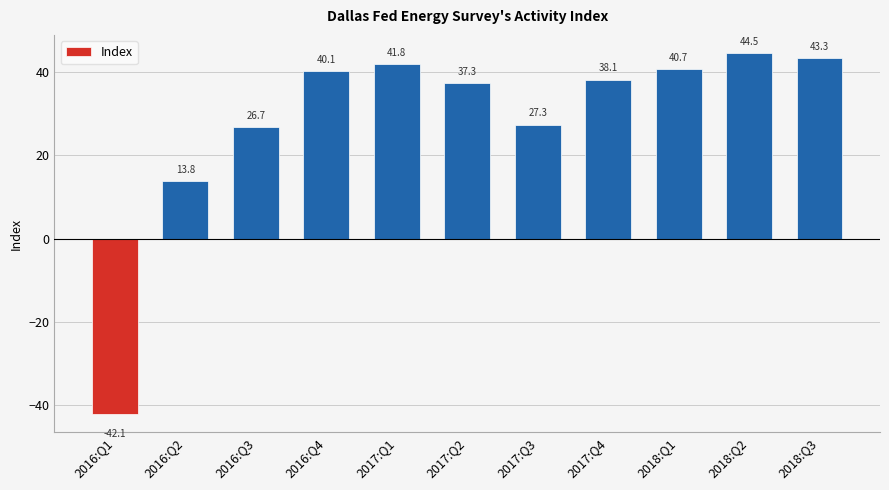

True or false: the data shows 55.5 at 2016:Q4.

False